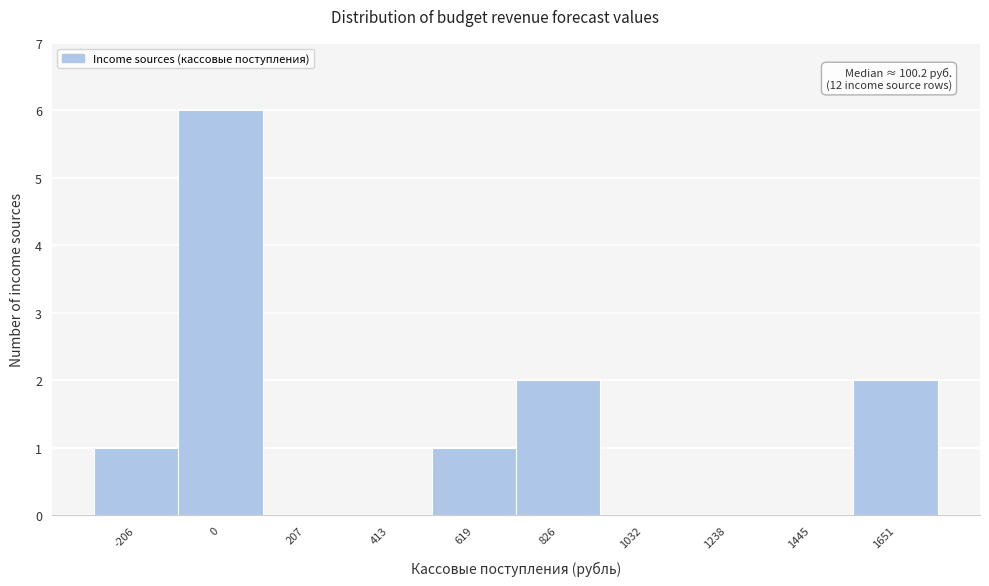

Reading right to left, transcribe all the data shown in this chart.

1651=2	1445=0	1238=0	1032=0	826=2	619=1	413=0	207=0	0=6	-206=1